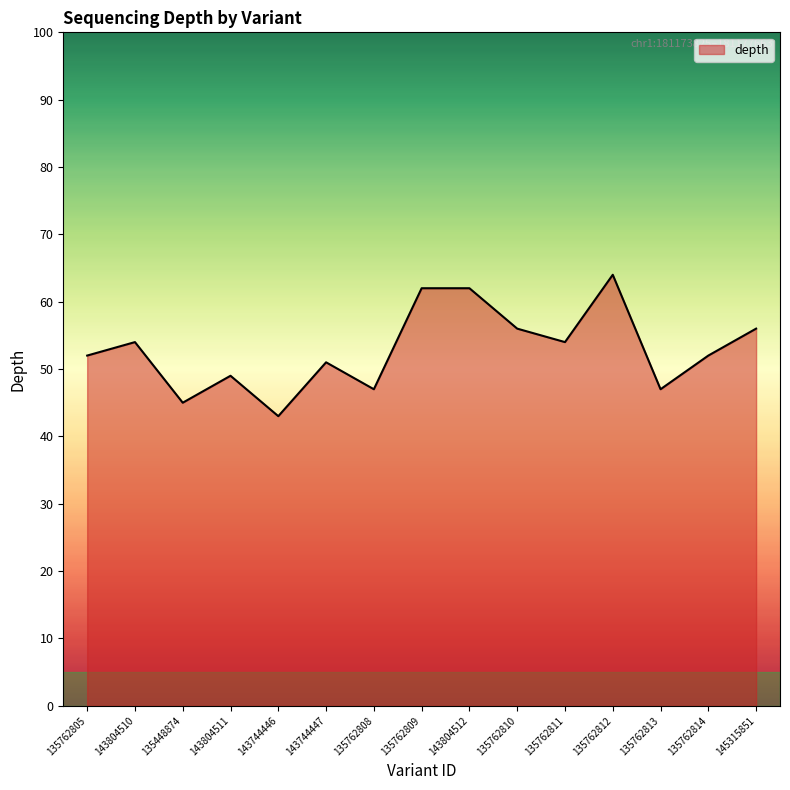

Read the value at 135762812, to the nearest 10.

60